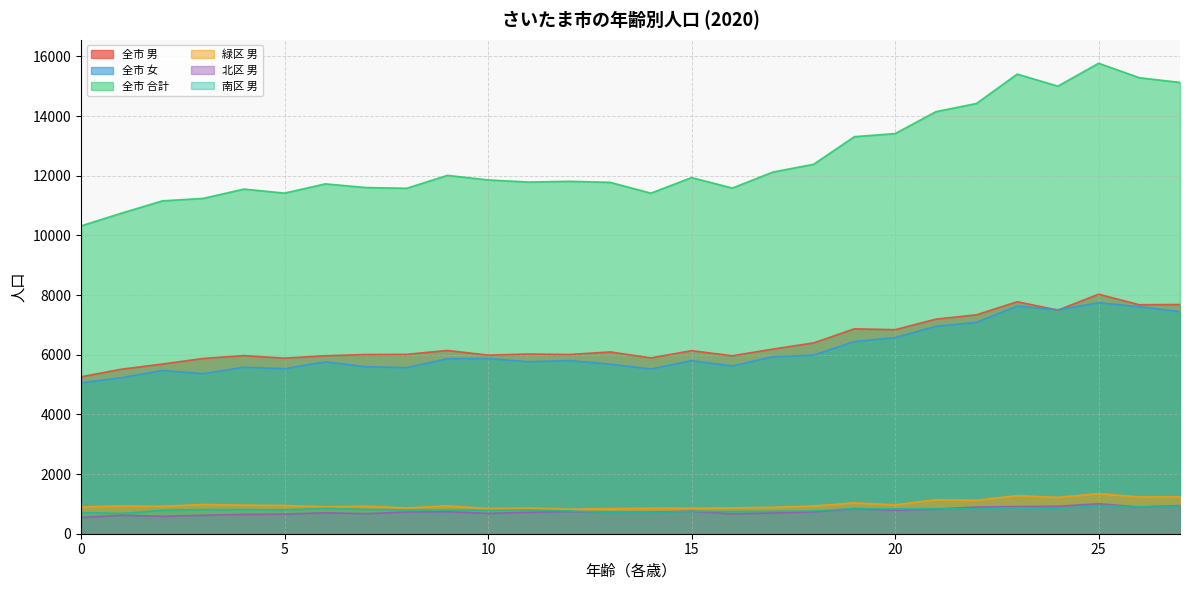

What is the smallest value displayed?

547